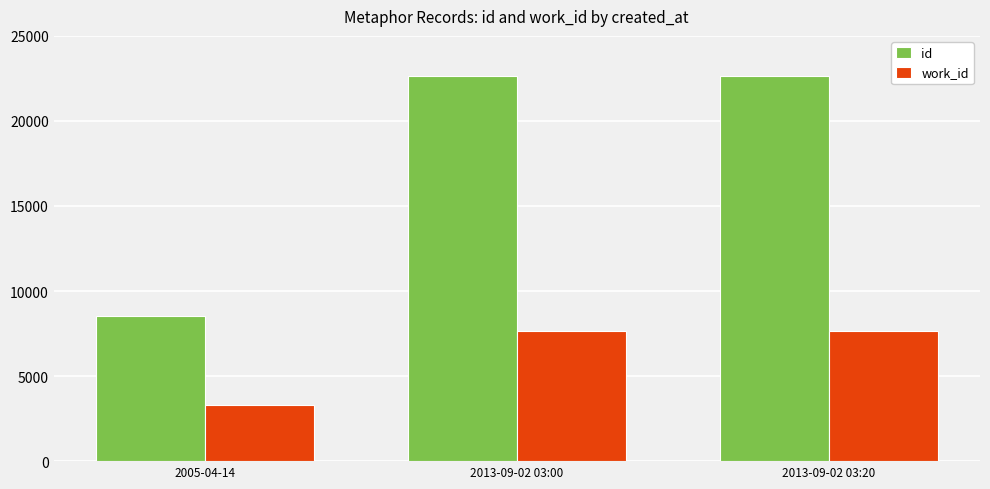

How many bars are there in total?

6